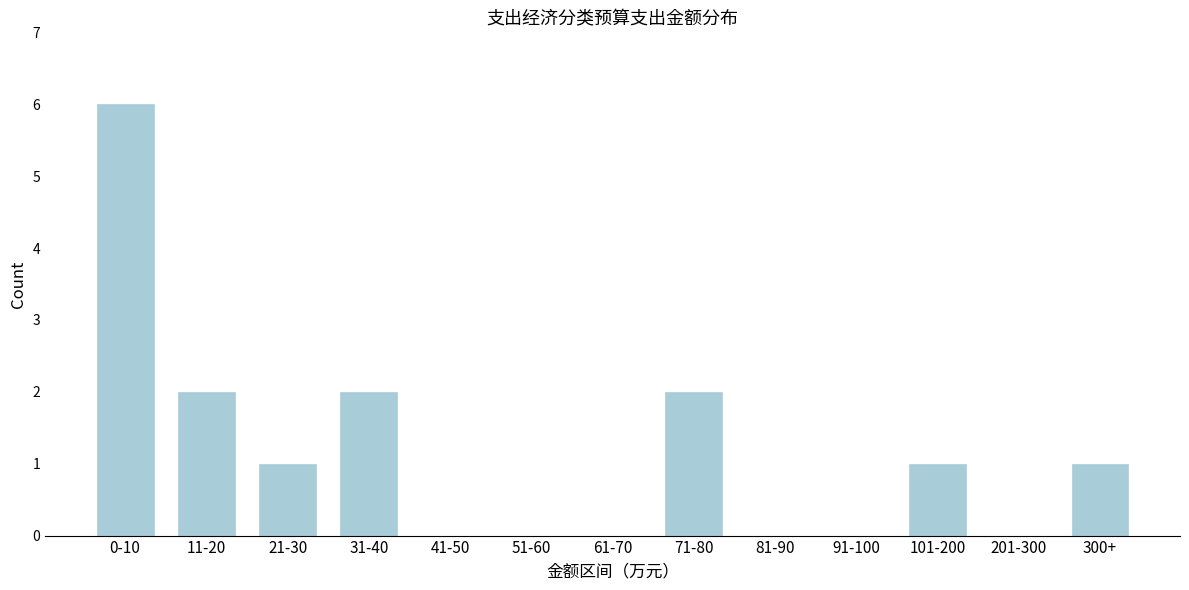

Reading left to right, extract all data points from this chart.

0-10=6	11-20=2	21-30=1	31-40=2	41-50=0	51-60=0	61-70=0	71-80=2	81-90=0	91-100=0	101-200=1	201-300=0	300+=1